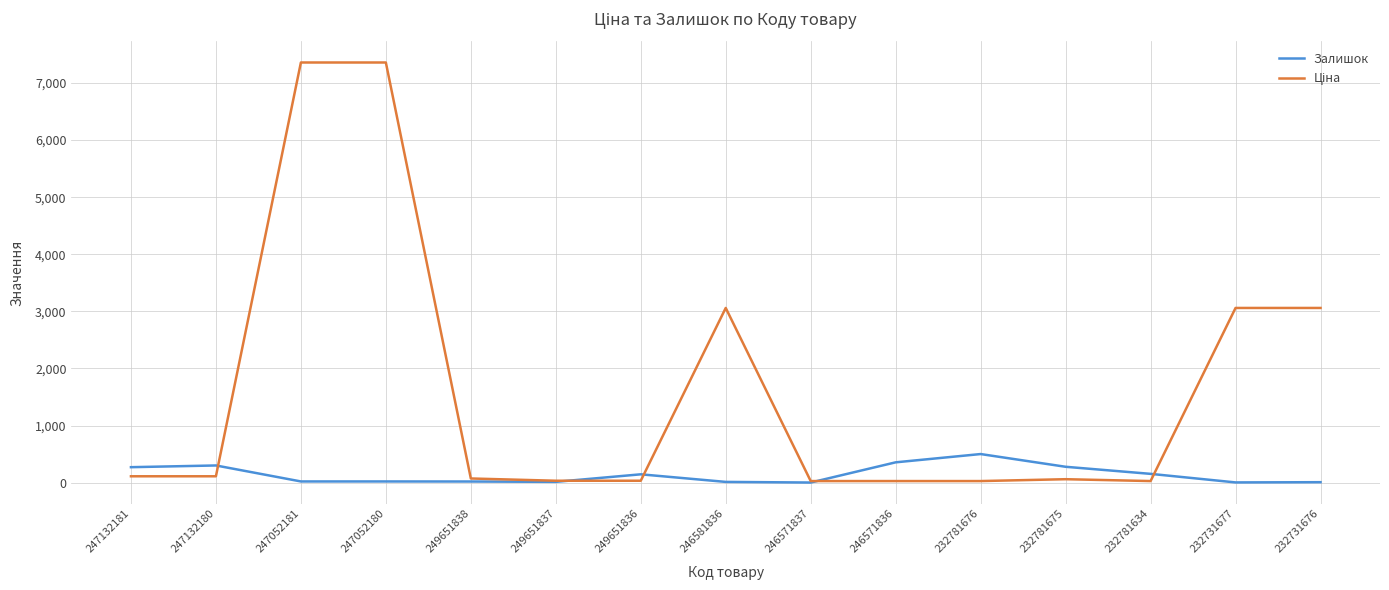

What is the greatest value displayed?

7360.2